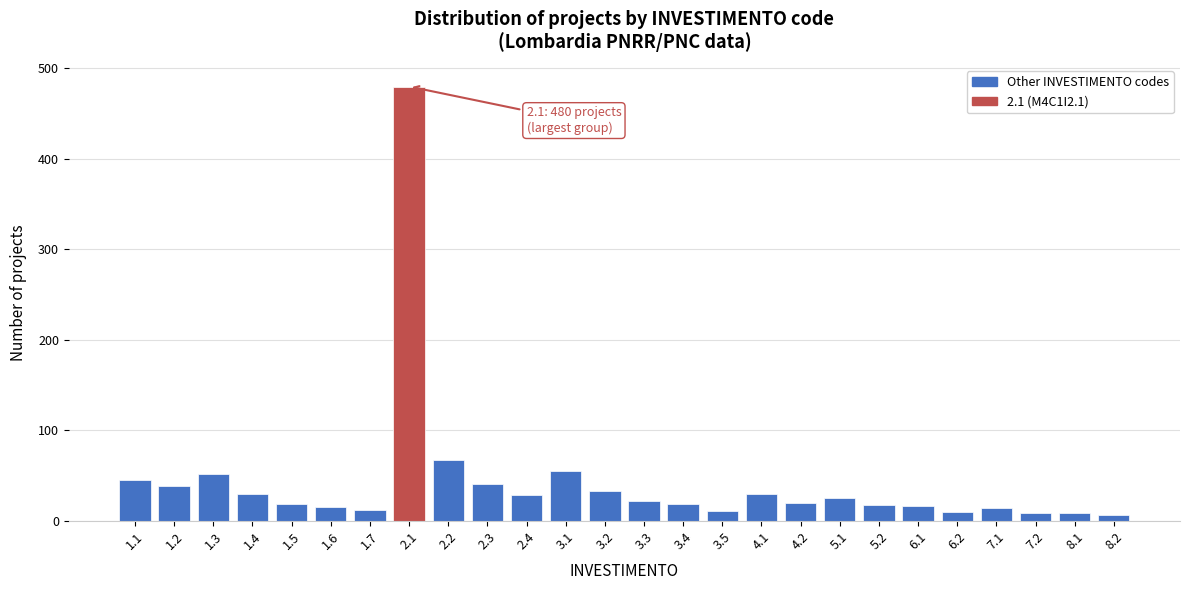

What is the maximum value shown in the chart?

480